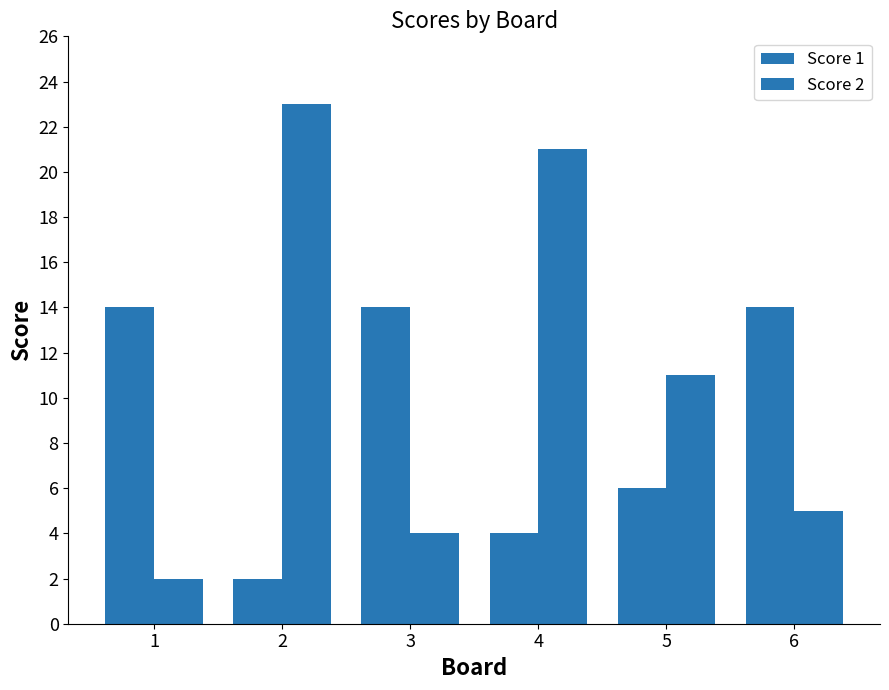

What is the difference between the Score 2 values at 6 and 4?

16